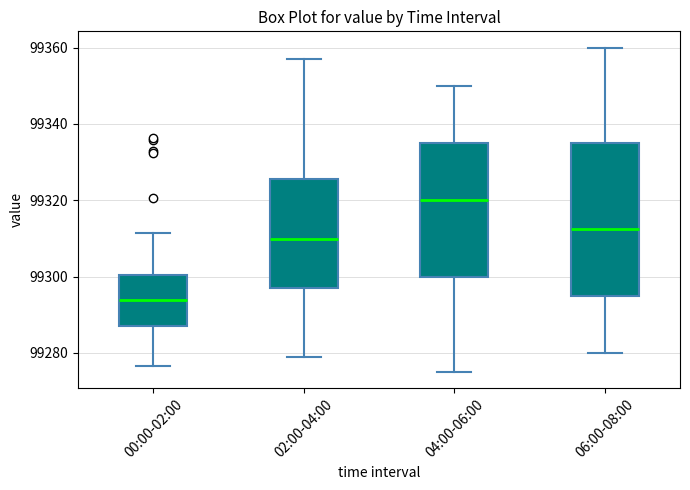

Reading left to right, transcribe this box plot: for each box, give where its median line is, the range the box spans, and where its two whiskers end, as read against the y-axis. The values are not printed on the chart, so give them approximately, as read against the axis.

00:00-02:00: median 99294, box 99288 to 99300, whiskers 99276 to 99312
02:00-04:00: median 99310, box 99296 to 99326, whiskers 99280 to 99358
04:00-06:00: median 99320, box 99300 to 99336, whiskers 99276 to 99350
06:00-08:00: median 99312, box 99296 to 99336, whiskers 99280 to 99360